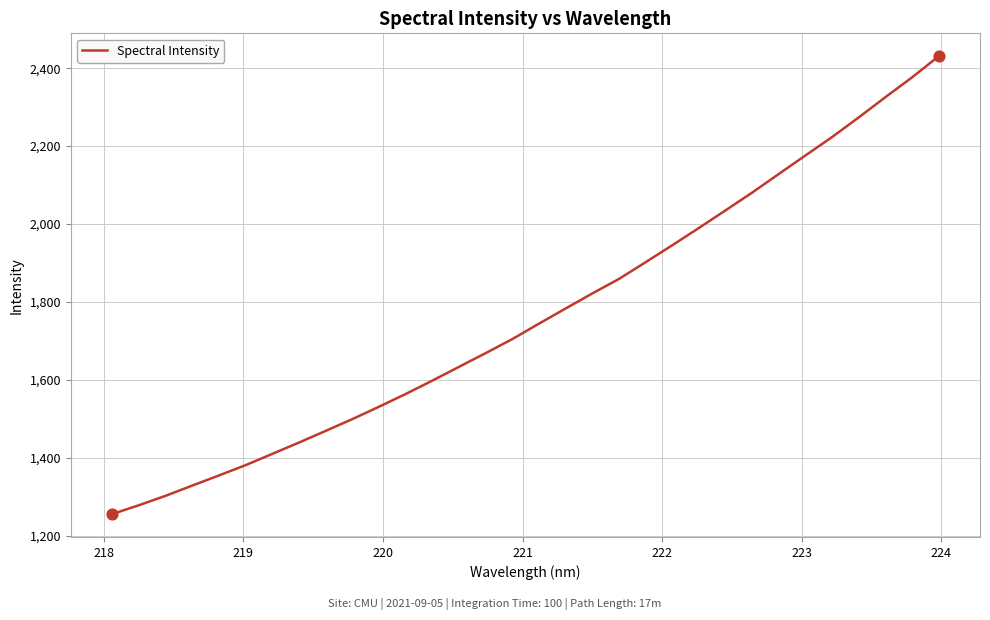

What is the difference between the maximum and minimum values?

1175.2